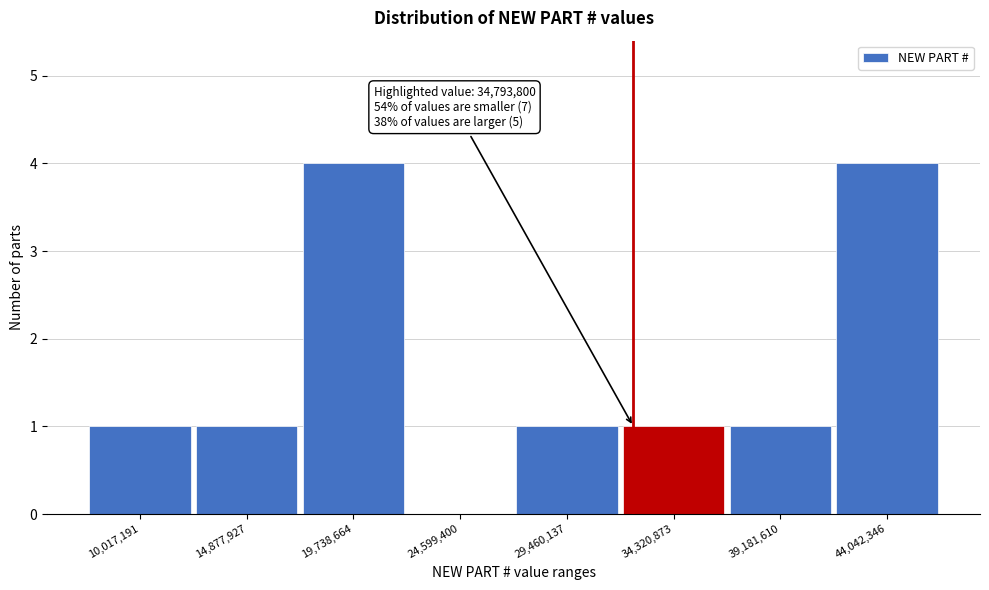

Reading right to left, what are all the values shown in this chart?

44,042,346=4	39,181,610=1	34,320,873=1	29,460,137=1	24,599,400=0	19,738,664=4	14,877,927=1	10,017,191=1